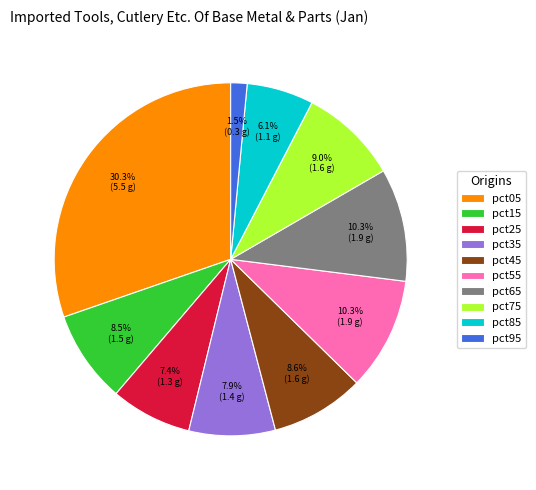

Does pct05 account for over 50% of the chart?

No